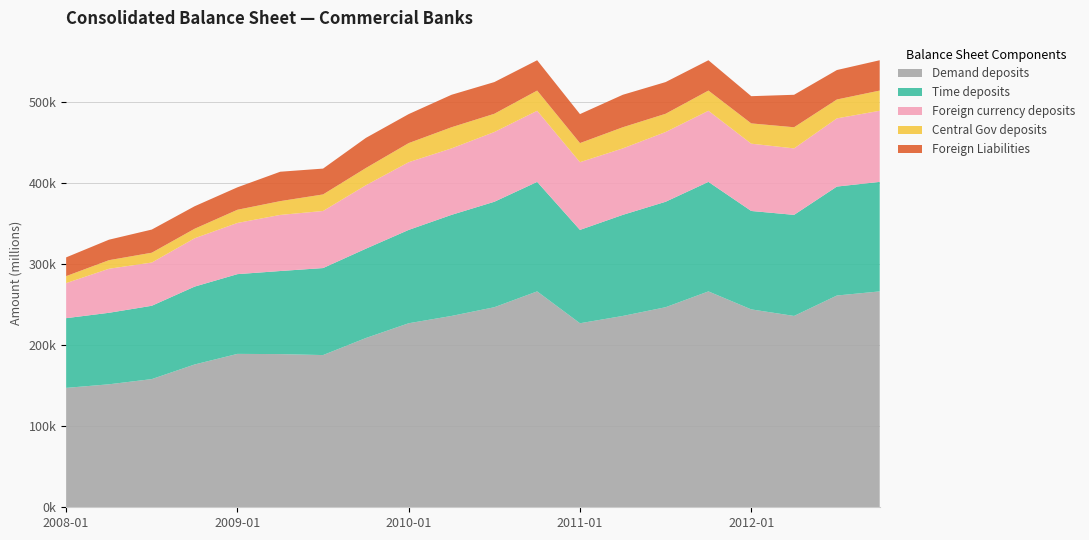

Reading left to right, transcribe all the data shown in this chart.

Demand deposits: 147133.2	151552.4	157957.4	175966.6	189029.3	188760.3	187572.4	208587.4	226785.7	235781.1	246537.7	266036.5	226785.7	235781.1	246537.7	266036.5	243881.8	235781.1	260957.2	266036.5
Time deposits: 85917.5	88117.1	90365.2	95961.4	98273.0	102392.6	107222.4	110084.7	115031.5	124560.4	129963.0	134944.7	115031.5	124560.4	129963.0	134944.7	121262.0	124560.4	134263.9	134944.7
Foreign currency deposits: 43196.1	54265.9	53263.3	59571.2	63088.0	69117.3	70338.3	78159.5	83433.4	81903.4	85926.4	87639.6	83433.4	81903.4	85926.4	87639.6	82919.4	81903.4	84036.0	87639.6
Central Gov deposits: 8605.1	10565.8	12130.0	11713.7	16240.7	17006.8	20394.2	21230.6	23544.2	26065.9	22486.3	24892.8	23544.2	26065.9	22486.3	24892.8	25001.8	26065.9	23271.4	24892.8
Foreign Liabilities: 23113.4	25249.1	28529.1	27742.3	27662.7	36224.2	31841.7	37126.3	35732.4	40011.5	39069.9	37379.6	35732.4	40011.5	39069.9	37379.6	33546.7	40011.5	36289.3	37379.6